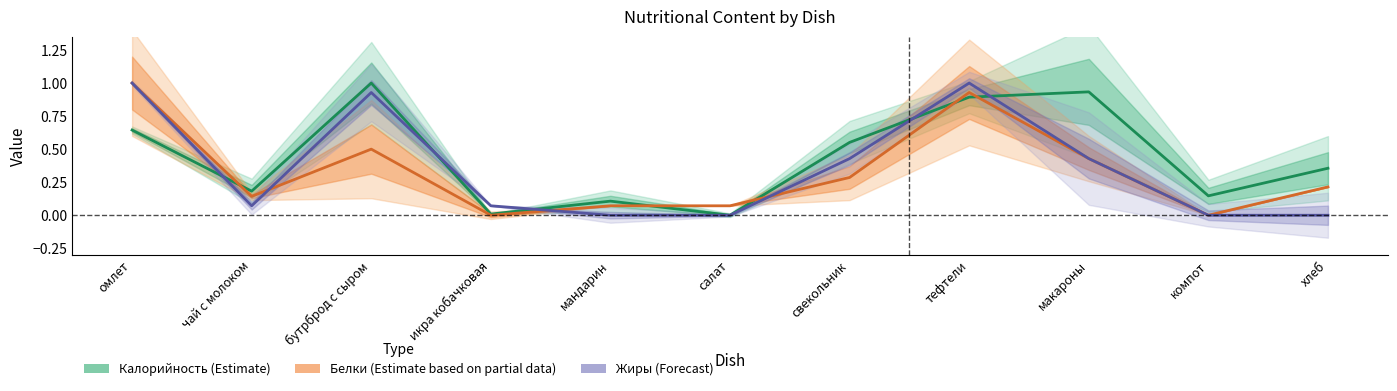

What is the label of the 2nd point from the right?

компот